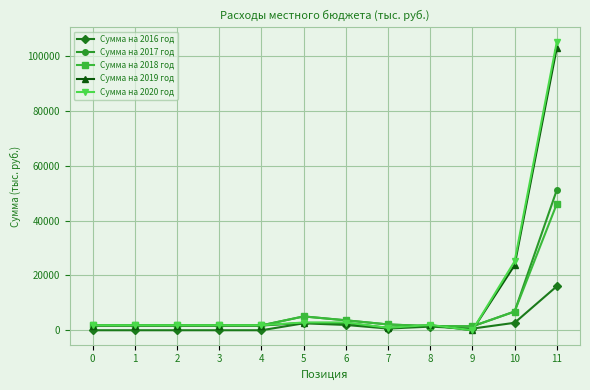

At how many categories does at least one series exceed 87912?

1